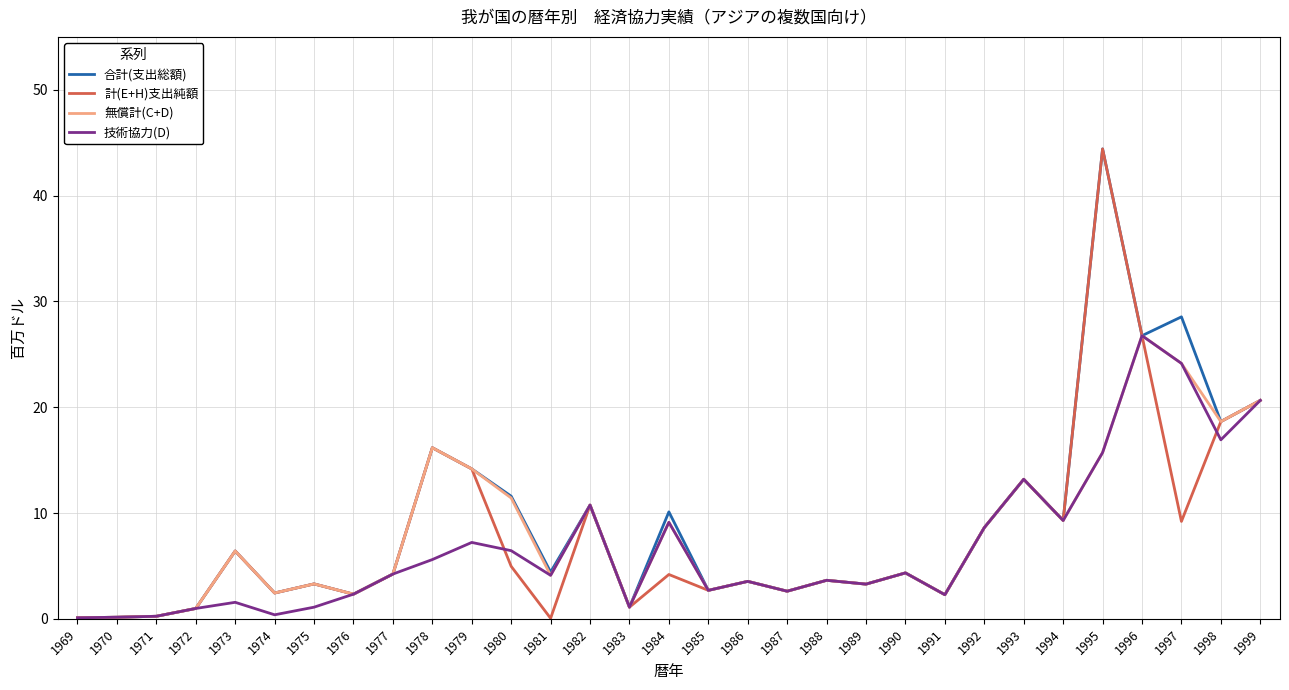

How many lines are shown in the chart?

4